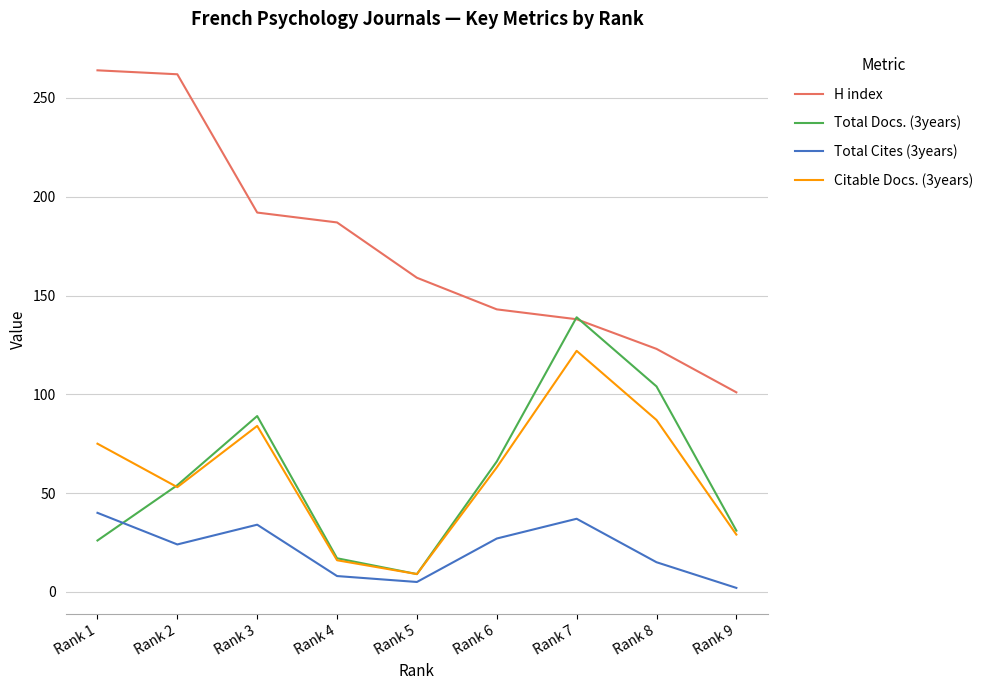

Which series changed the most between Rank 1 and Rank 8?

H index